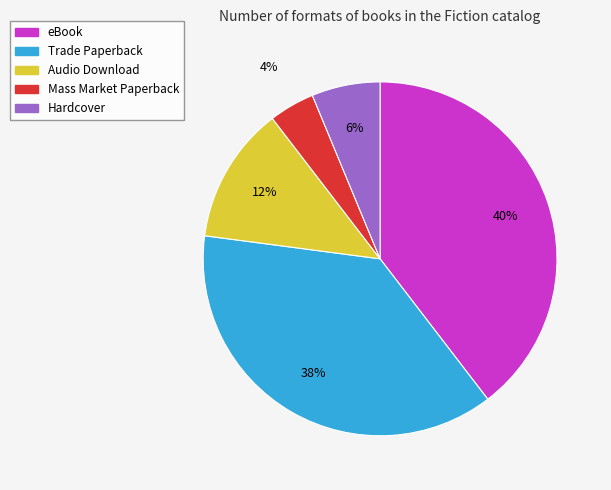

What is the smallest slice in the pie chart?

Mass Market Paperback